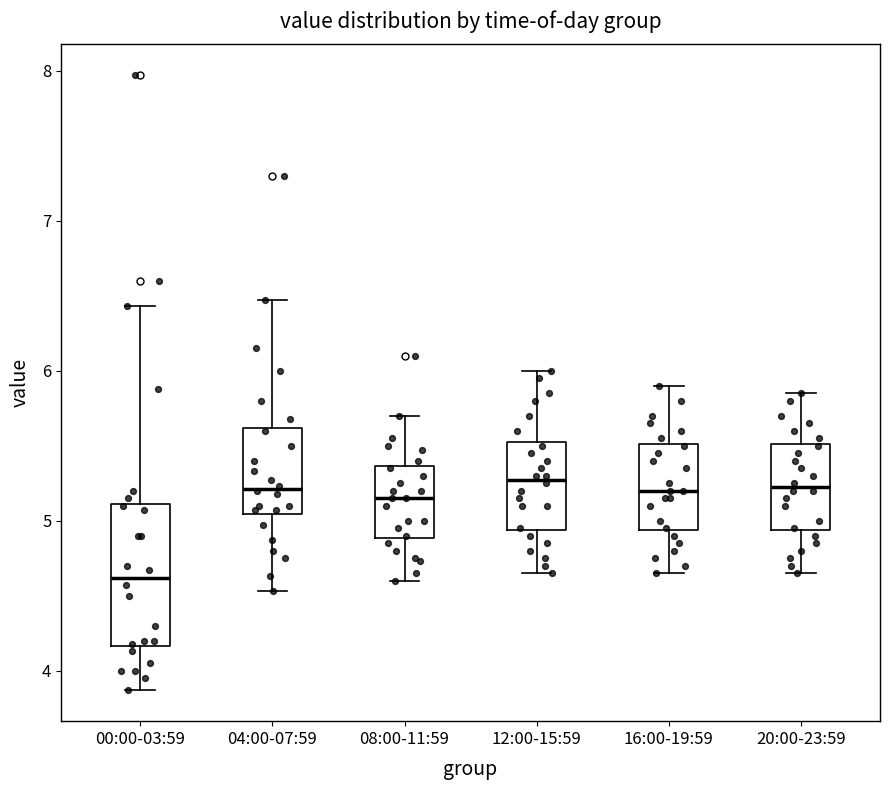

Reading left to right, read every box against the y-axis: the position of its median line, the range the box covers, and the ends of its whiskers. The values are not printed on the chart, so give them approximately, as read against the axis.

00:00-03:59: median 4.6, box 4.2 to 5.1, whiskers 3.9 to 6.4
04:00-07:59: median 5.2, box 5.0 to 5.6, whiskers 4.5 to 6.5
08:00-11:59: median 5.2, box 4.9 to 5.4, whiskers 4.6 to 5.7
12:00-15:59: median 5.3, box 4.9 to 5.5, whiskers 4.7 to 6.0
16:00-19:59: median 5.2, box 4.9 to 5.5, whiskers 4.7 to 5.9
20:00-23:59: median 5.2, box 4.9 to 5.5, whiskers 4.7 to 5.9